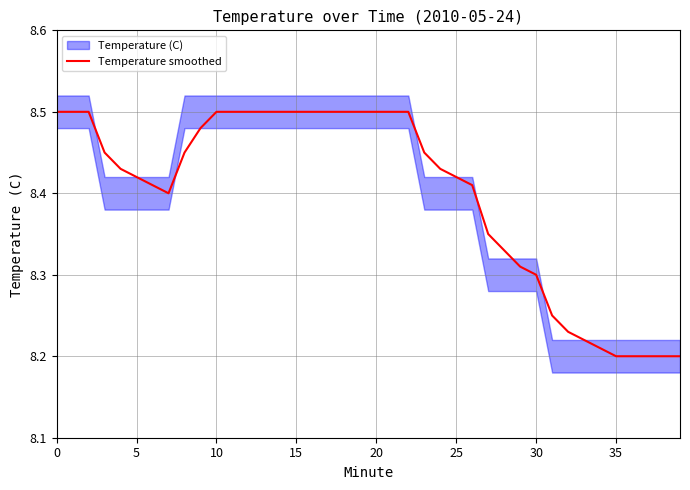

Is this an area chart (filled region under the line)?

No